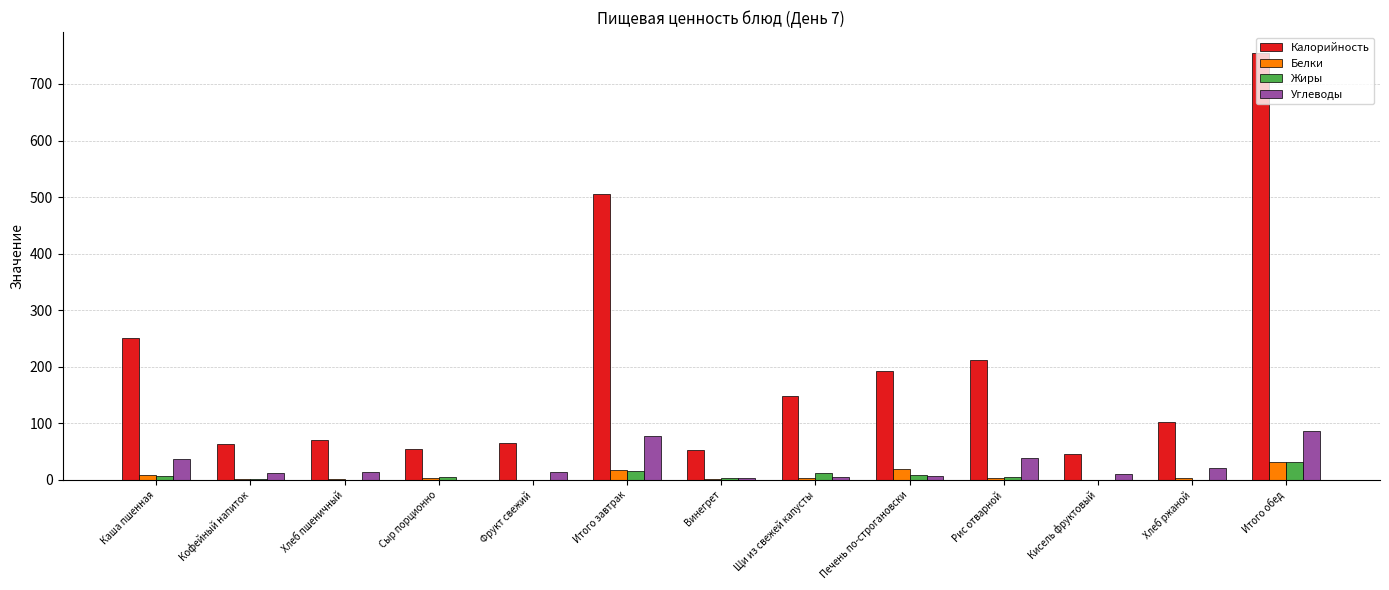

What is the sum of the Углеводы values at Сыр порционно and Кисель фруктовый?

11.1